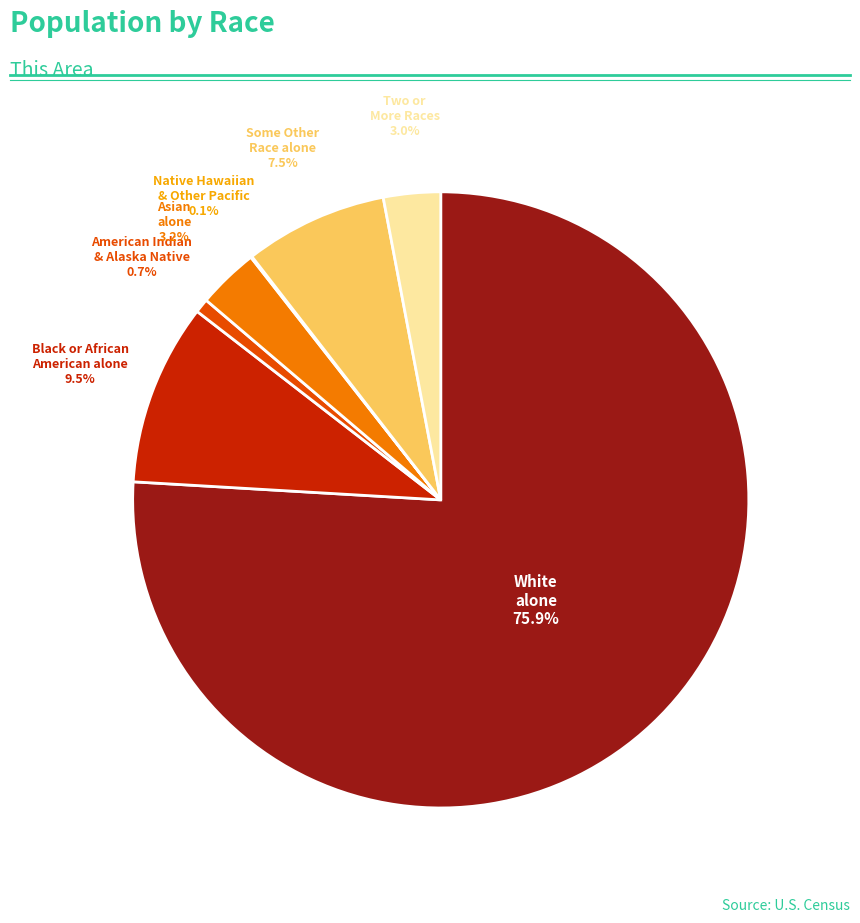

Does any single category account for the majority?

Yes